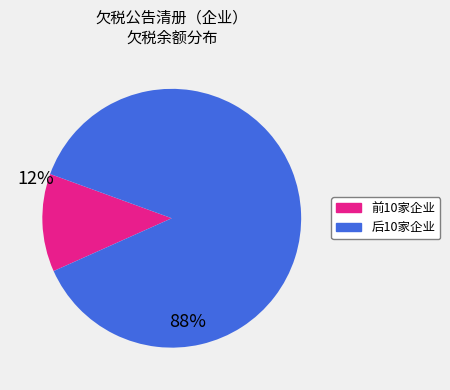

Count the number of slices in the pie.

2